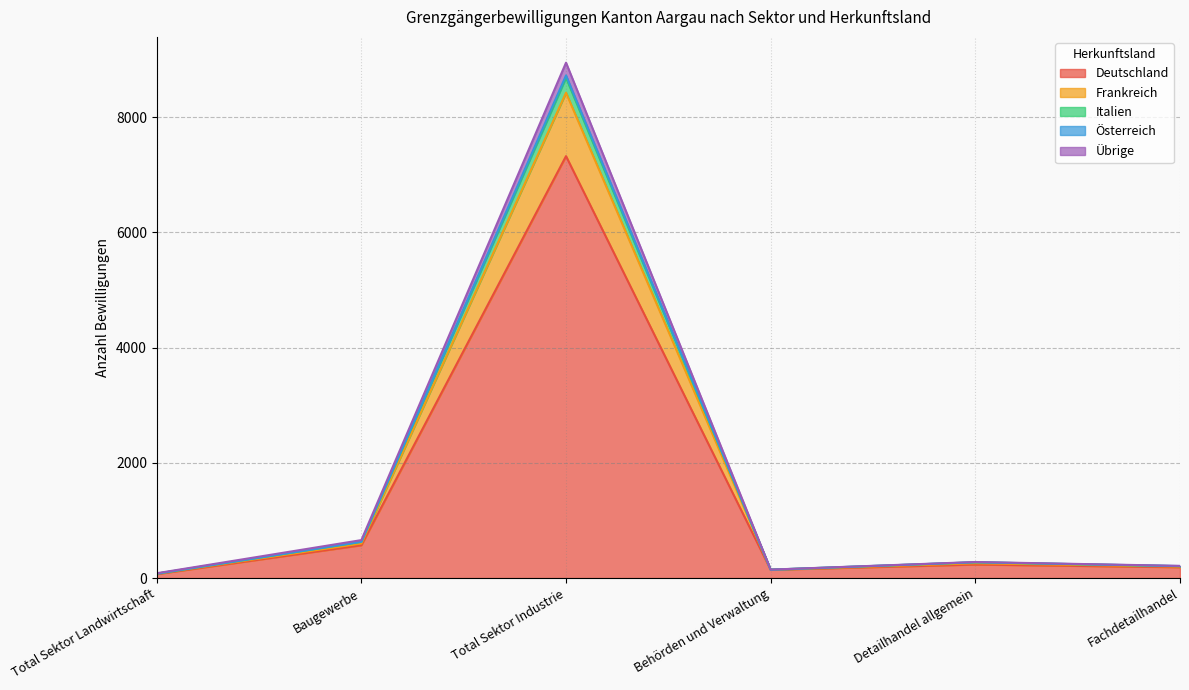

At which label is Deutschland closest to 3695?

Baugewerbe